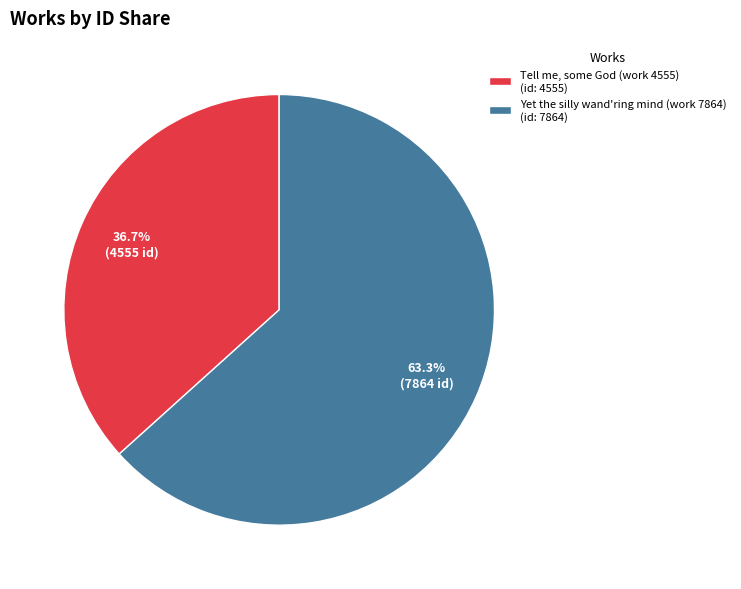

Combined, what portion of the pie is Tell me, some God (work 4555) and Yet the silly wand'ring mind (work 7864)?

100.0%